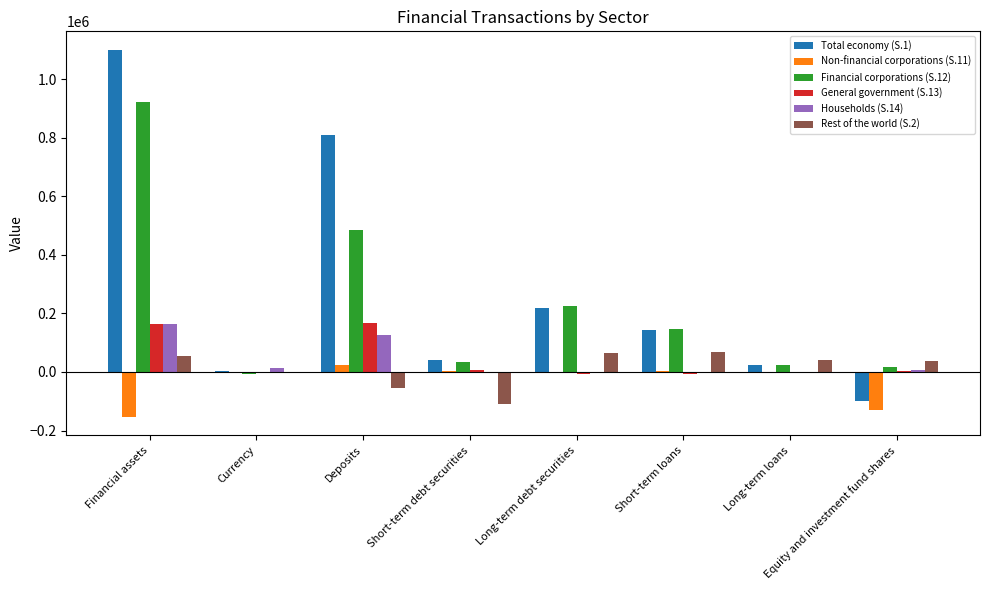

At which category is the sum across all series the highest?

Financial assets